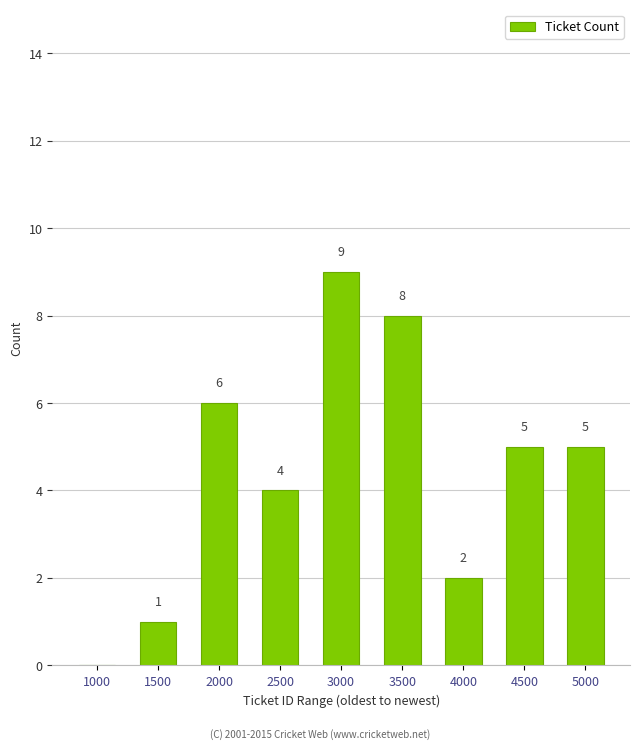

Reading left to right, extract all data points from this chart.

1000=0	1500=1	2000=6	2500=4	3000=9	3500=8	4000=2	4500=5	5000=5